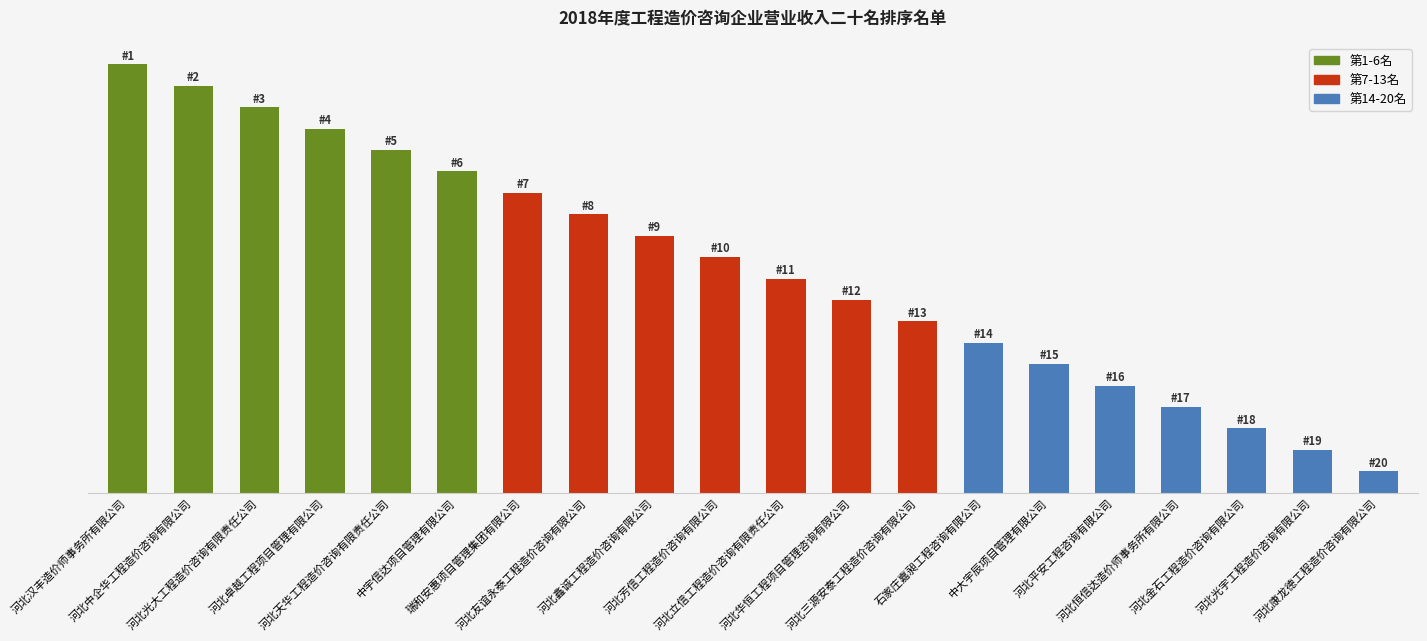

What is the sum of all values?

210